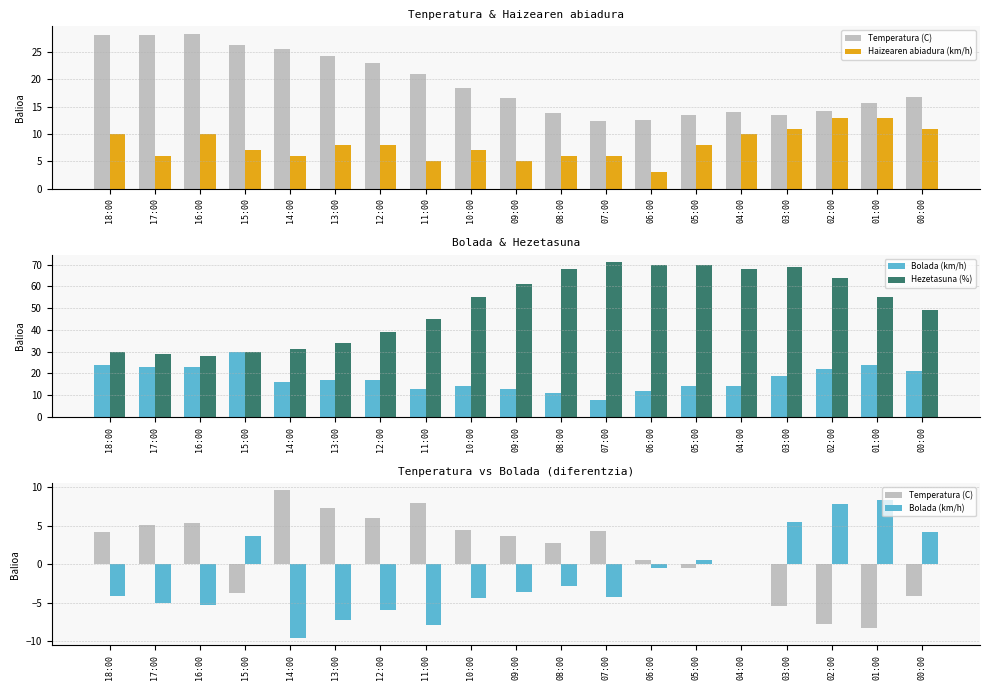

What is the label of the 15th bar from the right?

14:00